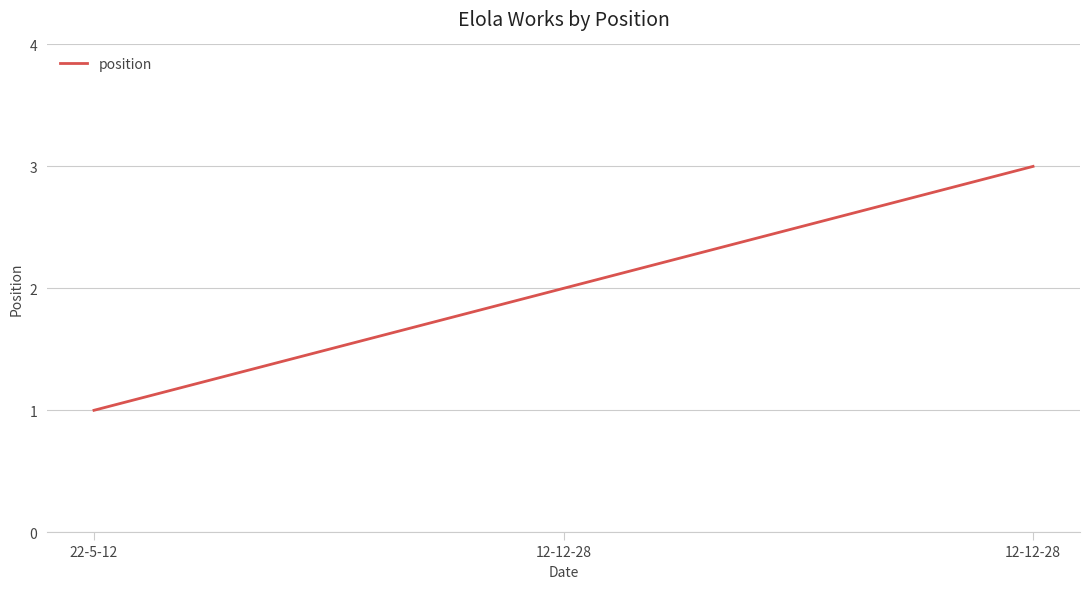

What is the label of the 1st point from the left?

22-5-12